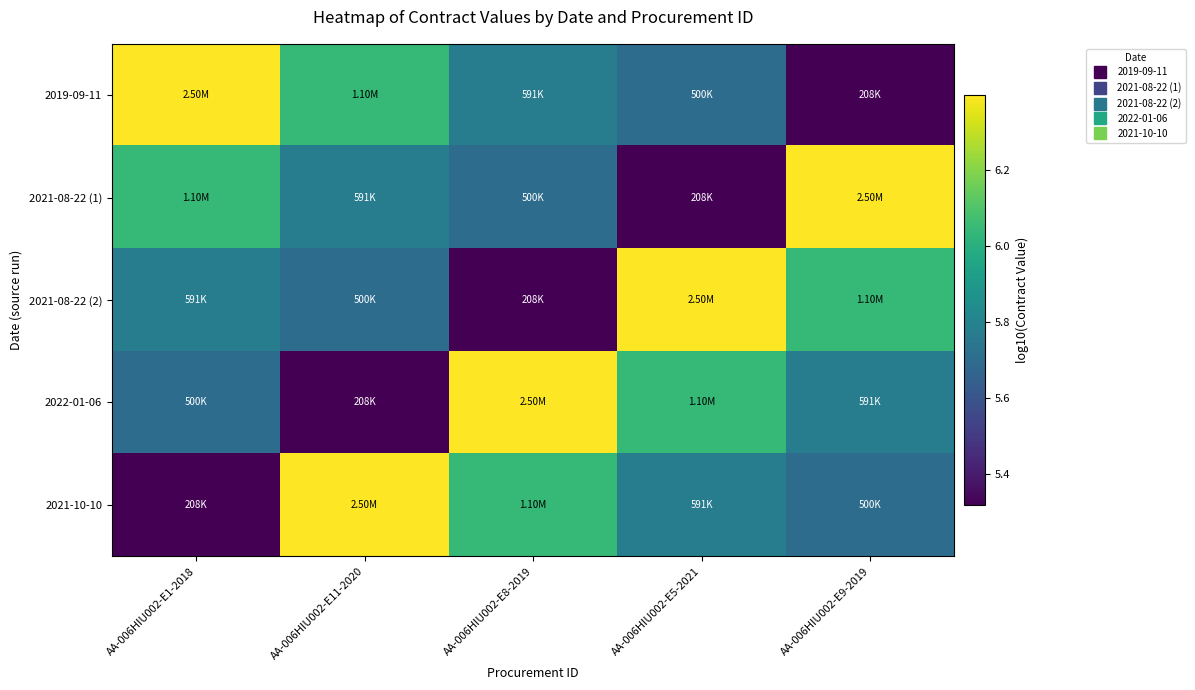

Reading left to right, transcribe all the data shown in this chart.

2019-09-11: AA-006HIU002-E1-2018=6.4	AA-006HIU002-E11-2020=6.0	AA-006HIU002-E8-2019=5.8	AA-006HIU002-E5-2021=5.7	AA-006HIU002-E9-2019=5.3
2021-08-22 (1): AA-006HIU002-E1-2018=6.0	AA-006HIU002-E11-2020=5.8	AA-006HIU002-E8-2019=5.7	AA-006HIU002-E5-2021=5.3	AA-006HIU002-E9-2019=6.4
2021-08-22 (2): AA-006HIU002-E1-2018=5.8	AA-006HIU002-E11-2020=5.7	AA-006HIU002-E8-2019=5.3	AA-006HIU002-E5-2021=6.4	AA-006HIU002-E9-2019=6.0
2022-01-06: AA-006HIU002-E1-2018=5.7	AA-006HIU002-E11-2020=5.3	AA-006HIU002-E8-2019=6.4	AA-006HIU002-E5-2021=6.0	AA-006HIU002-E9-2019=5.8
2021-10-10: AA-006HIU002-E1-2018=5.3	AA-006HIU002-E11-2020=6.4	AA-006HIU002-E8-2019=6.0	AA-006HIU002-E5-2021=5.8	AA-006HIU002-E9-2019=5.7